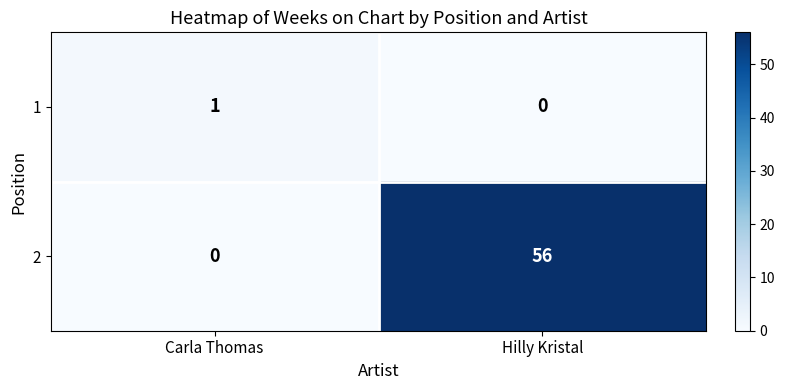

Rank the series by their average value, from lowest to highest.

1, 2